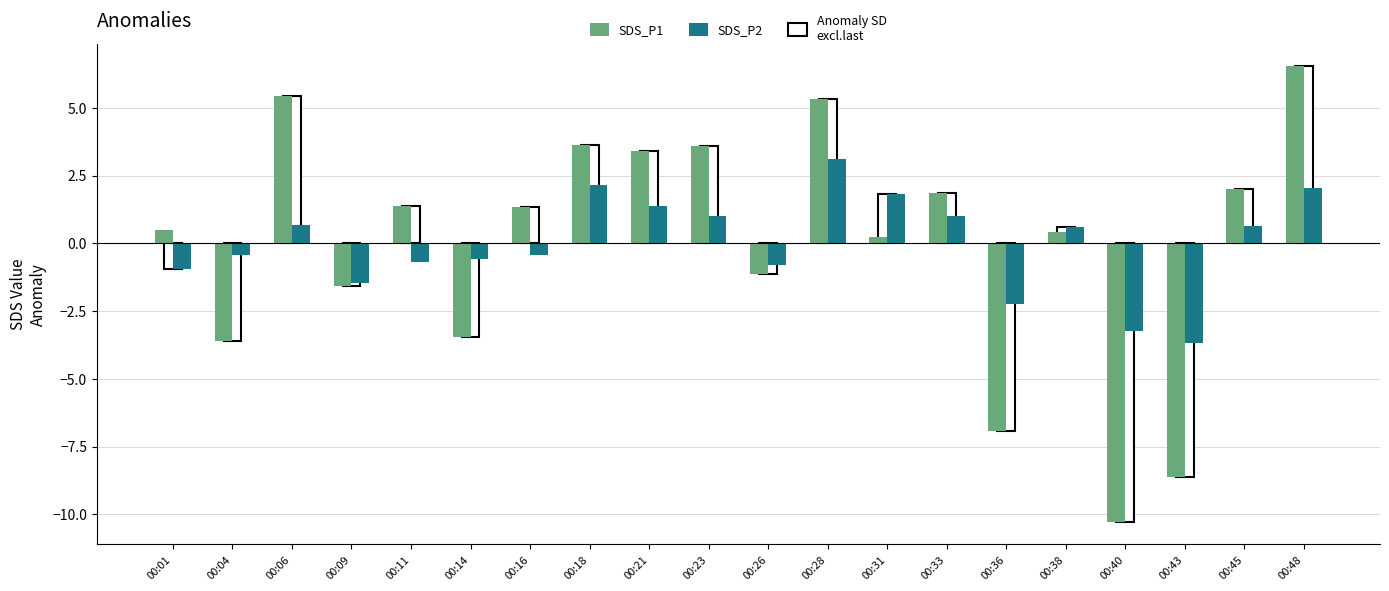

Where does the SDS_P2 series first go above 0?

00:06